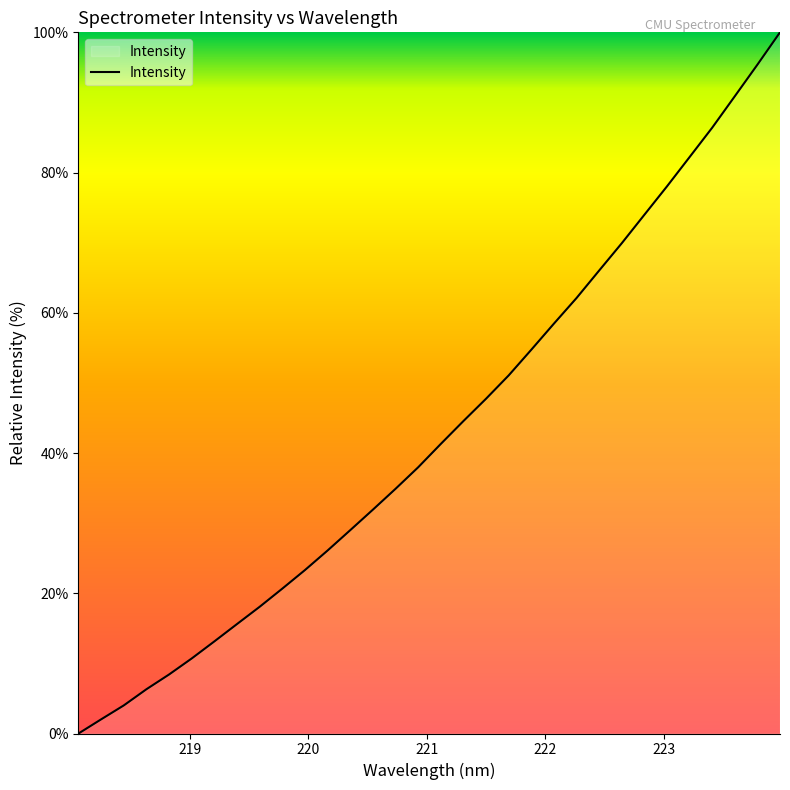

What is the maximum value shown in the chart?

100.0